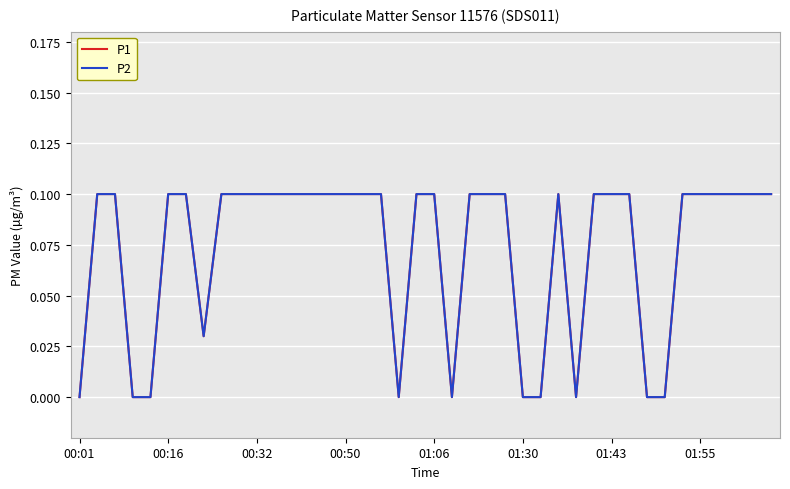

Is this an area chart (filled region under the line)?

No